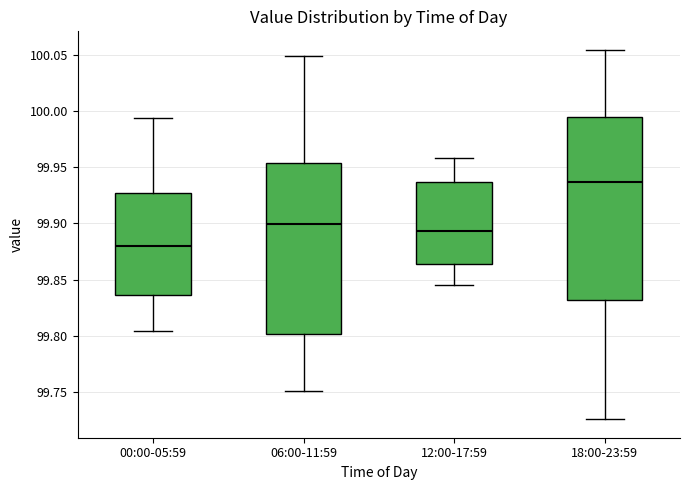

Which box's median line is the lowest?

00:00-05:59